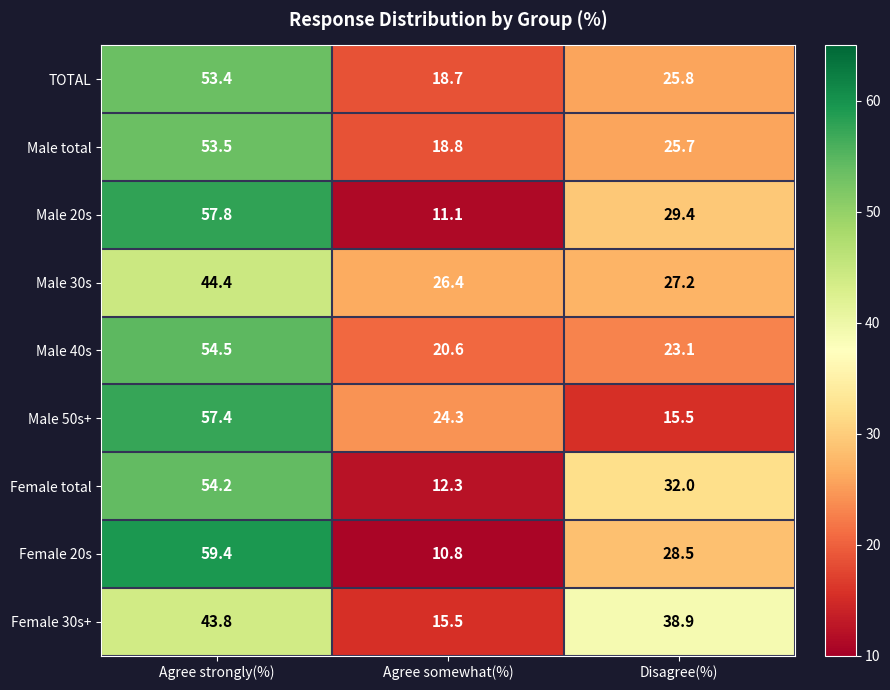

Reading right to left, what are all the values shown in this chart?

TOTAL: 25.8	18.7	53.4
Male total: 25.7	18.8	53.5
Male 20s: 29.4	11.1	57.8
Male 30s: 27.2	26.4	44.4
Male 40s: 23.1	20.6	54.5
Male 50s+: 15.5	24.3	57.4
Female total: 32.0	12.3	54.2
Female 20s: 28.5	10.8	59.4
Female 30s+: 38.9	15.5	43.8